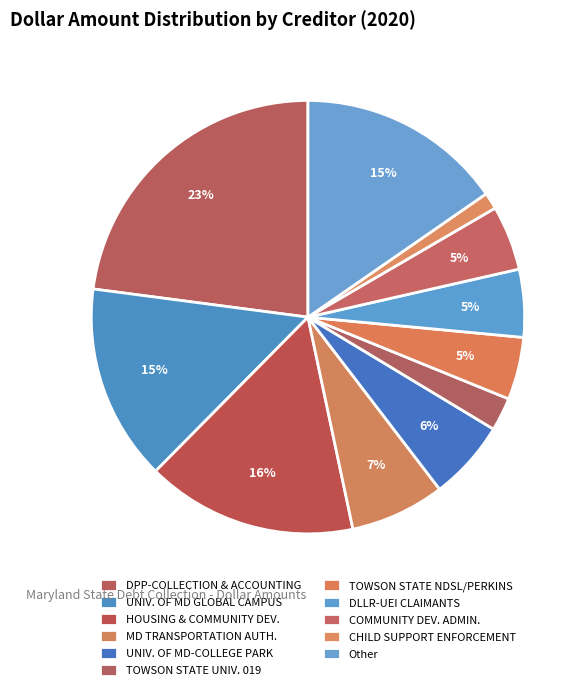

What is the smallest slice in the pie chart?

CHILD SUPPORT ENFORCEMENT